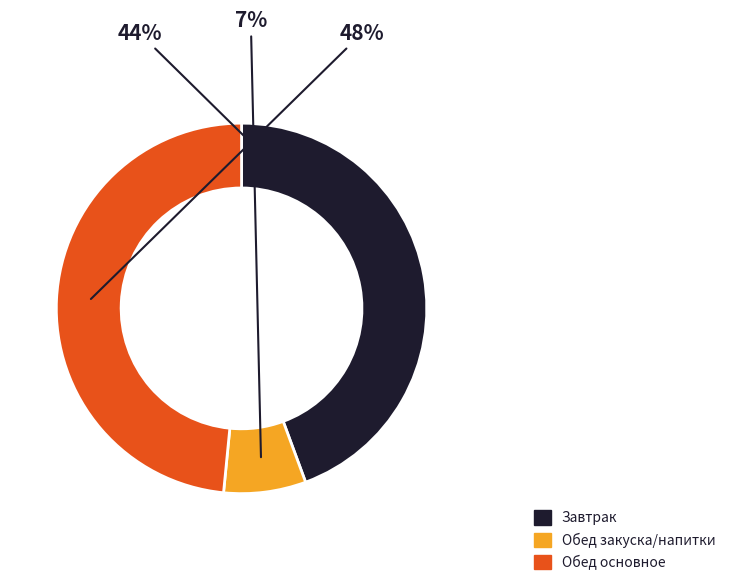

How many segments does this pie chart have?

3